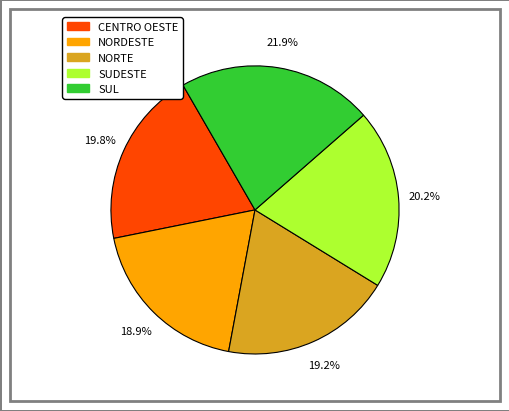

To the nearest percent, what is the combined percentage of NORTE and CENTRO OESTE?

39%